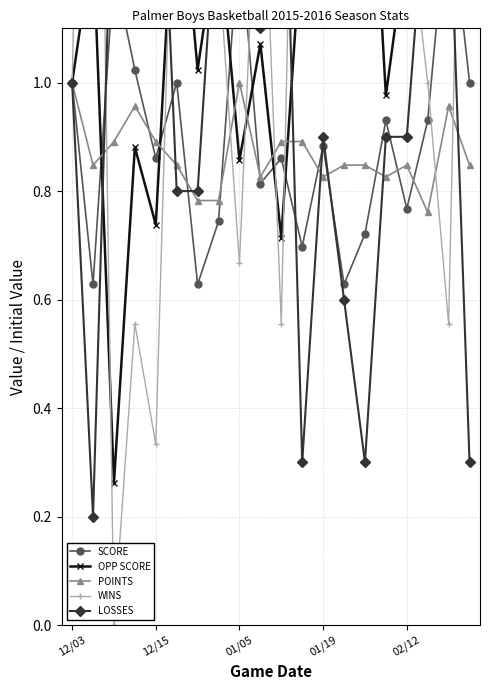

What is the value of the WINS point at the 14th from the left?

1.8